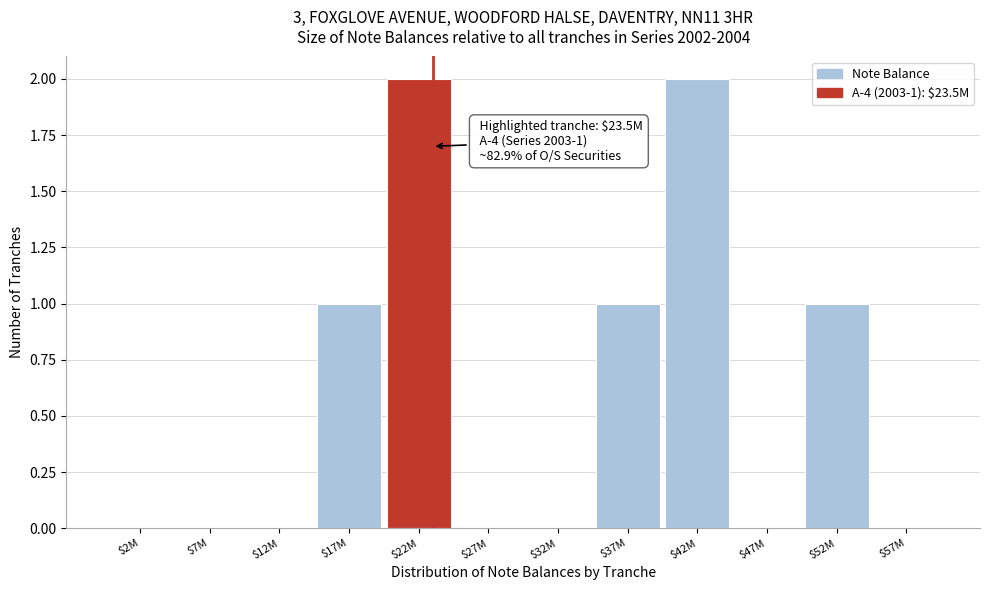

True or false: the data shows 3 at $22M.

False